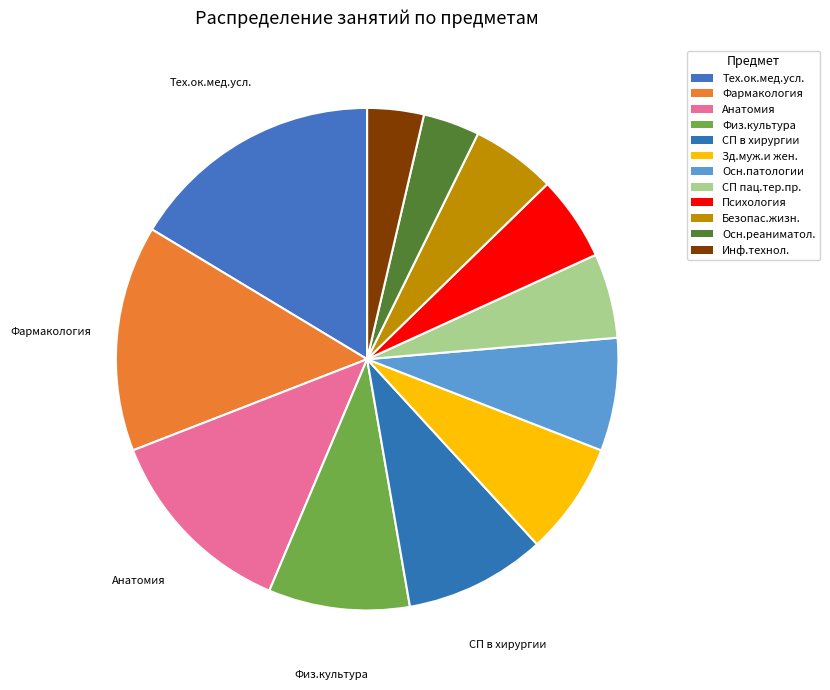

What is the change in value from Зд.муж.и жен. to Безопас.жизн.?

-2